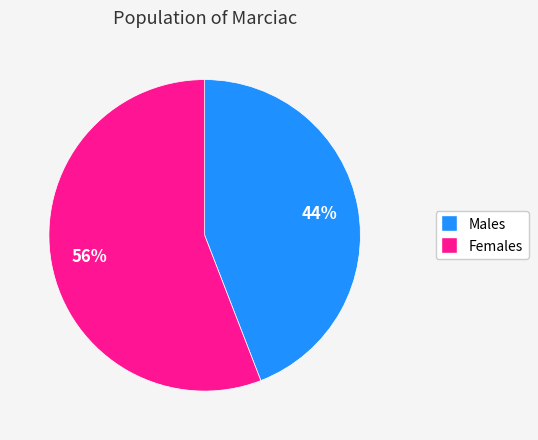

Is there any slice that represents more than half of the pie?

Yes